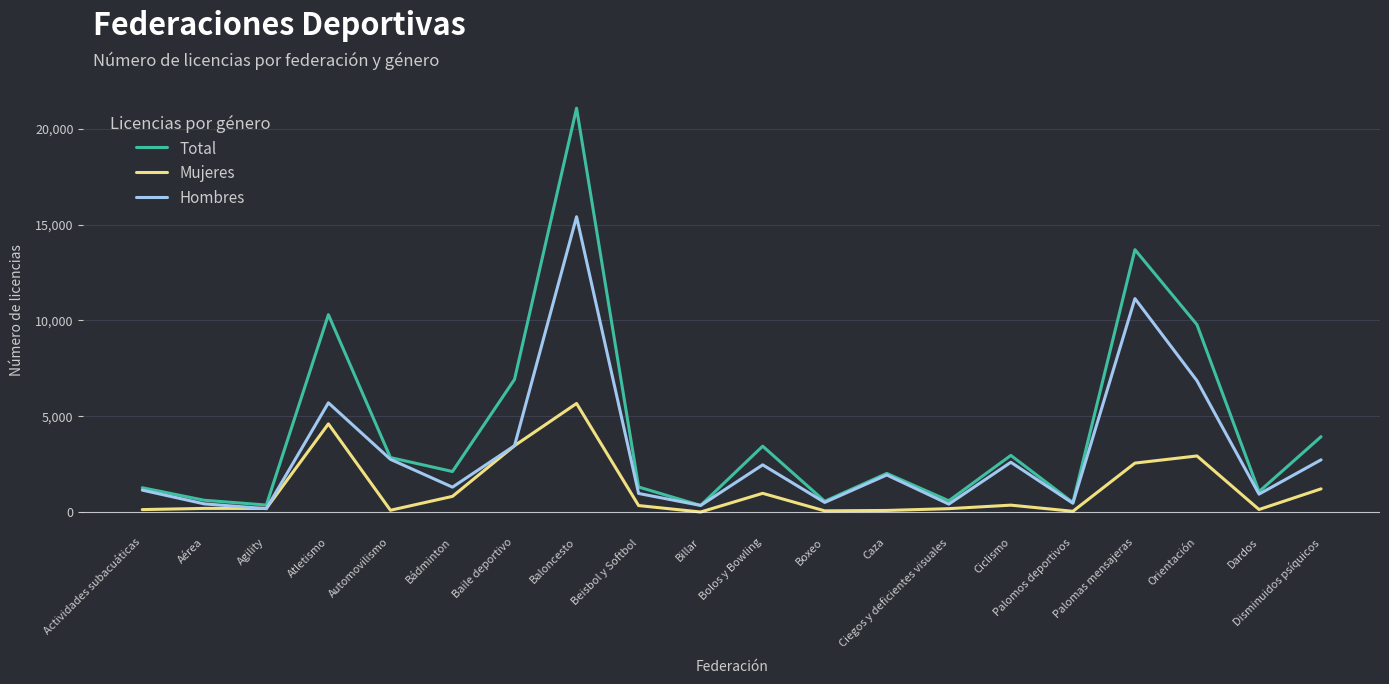

How many values in the Hombres series are below 1933?

10